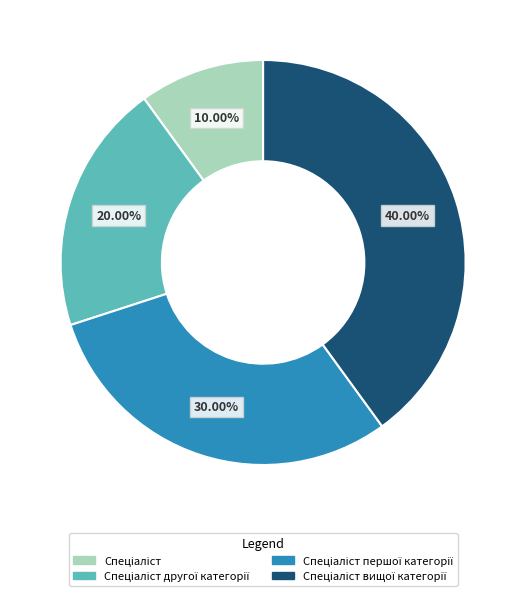

Does any single category account for the majority?

No